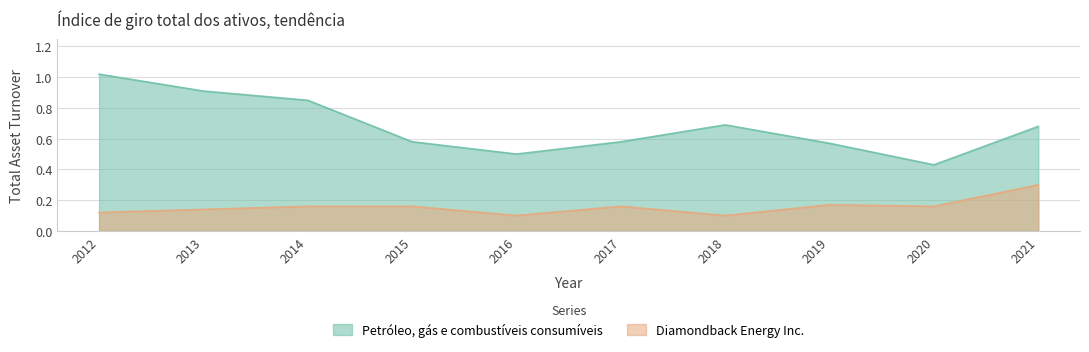

What is the value of the Diamondback Energy Inc. point at the 4th from the left?

0.2